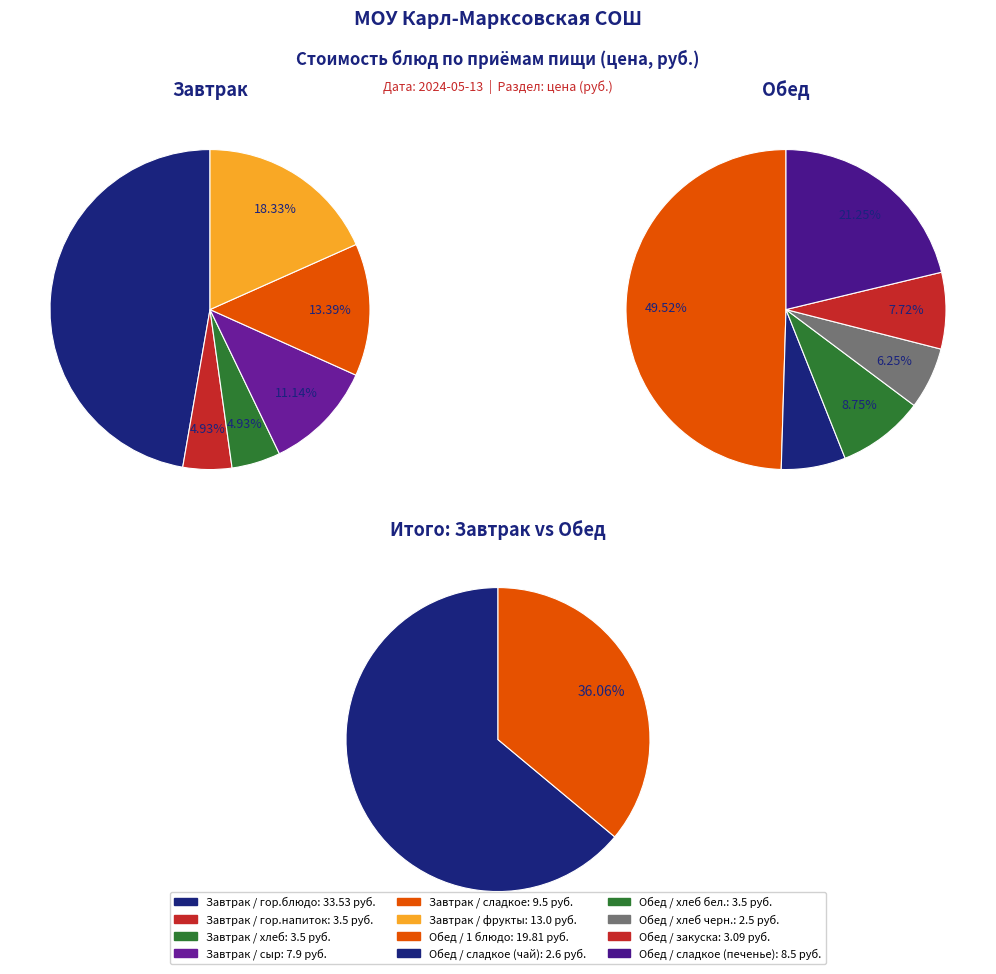

Rank the series at 1 from highest to lowest value.

Завтрак, Обед